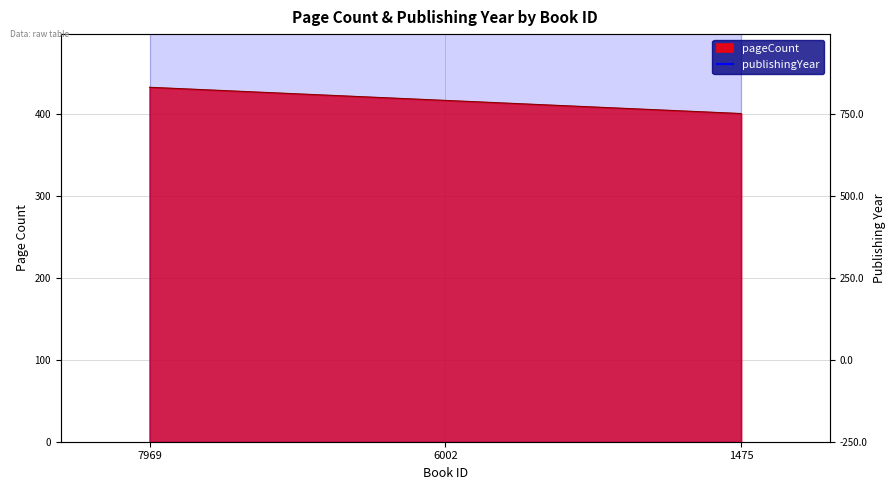

Reading left to right, transcribe all the data shown in this chart.

7969=432	6002=416	1475=400